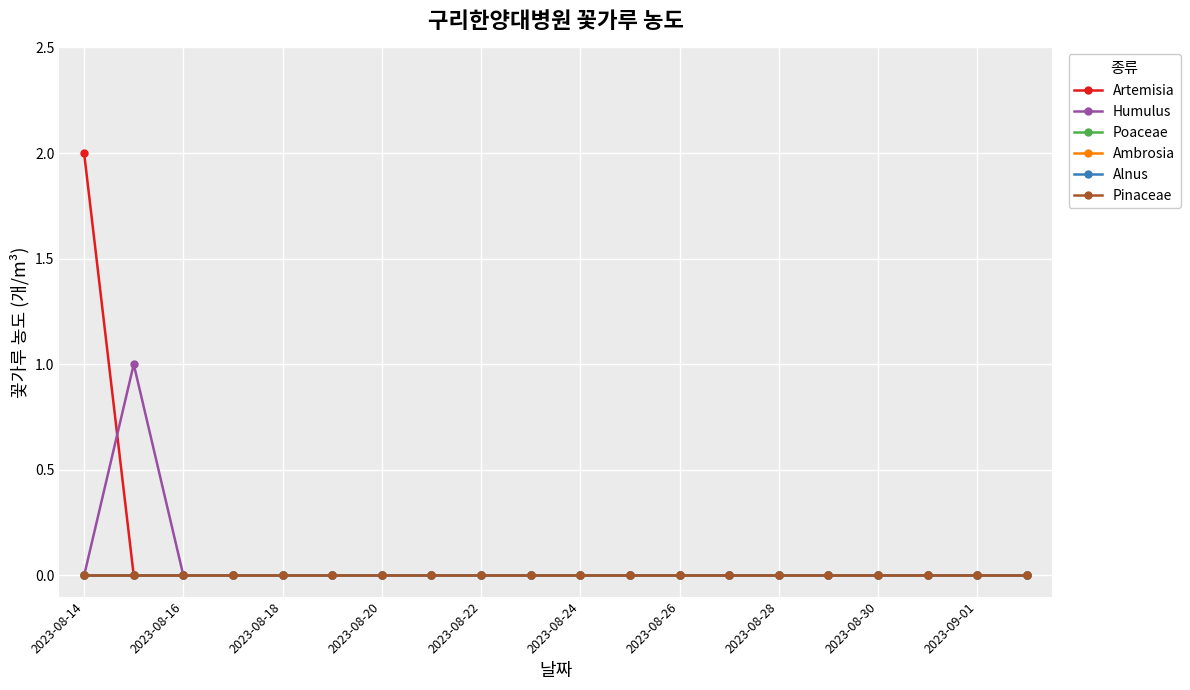

Is this an area chart (filled region under the line)?

No